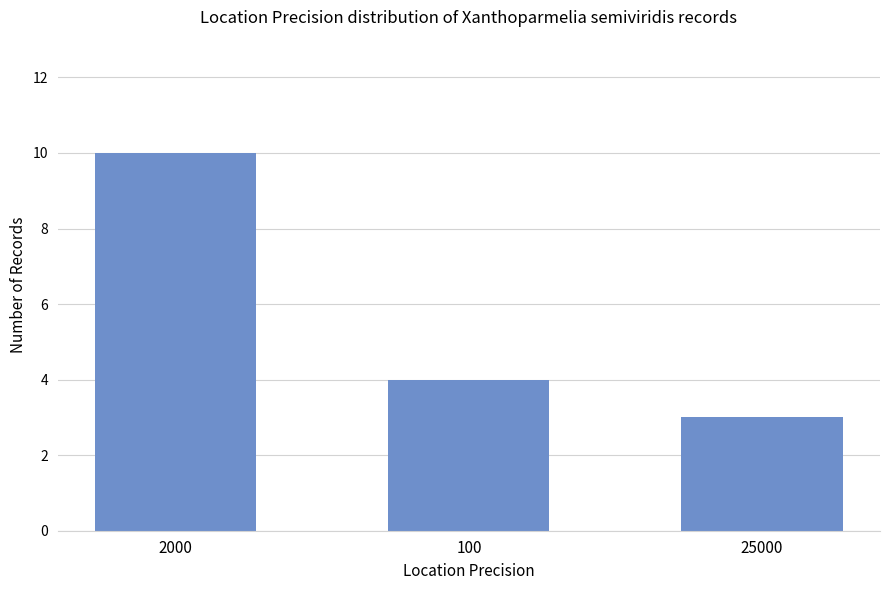

What is the label of the 1st bar from the right?

25000